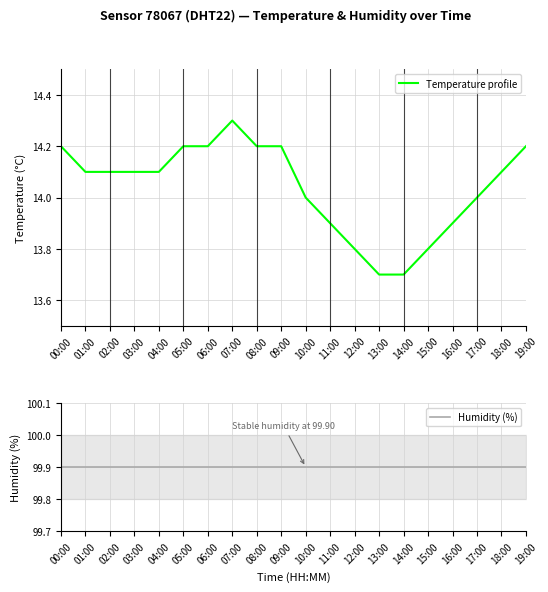

True or false: Temperature profile and Humidity (%) intersect in this chart.

False